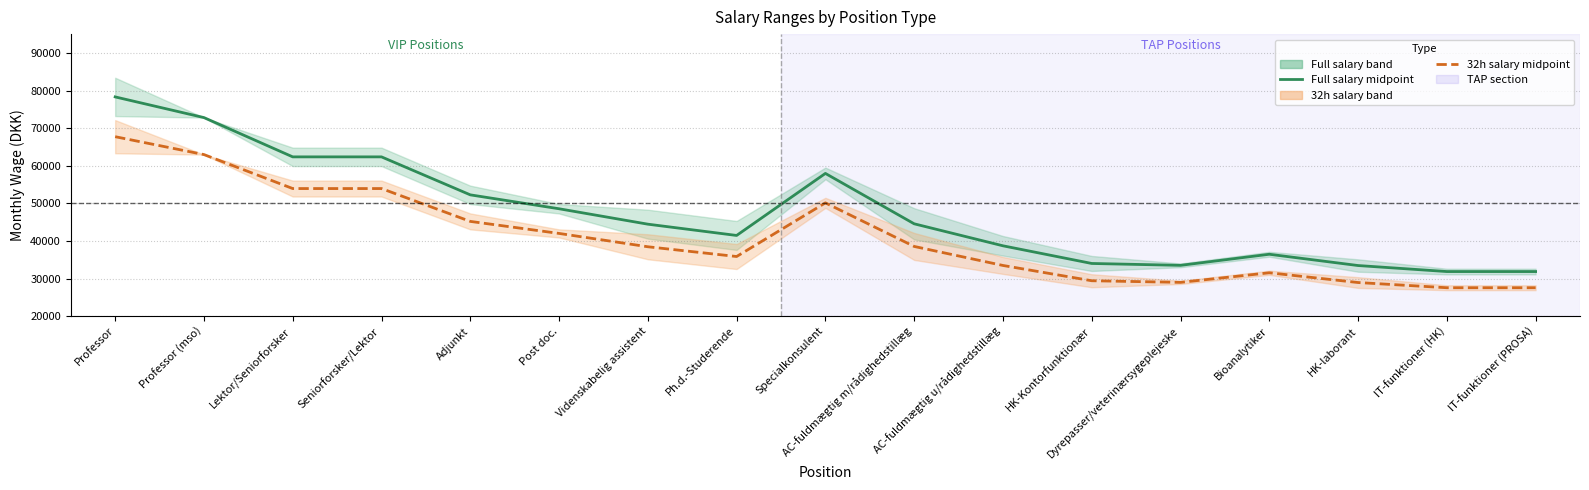

How many distinct data groups are displayed?

2